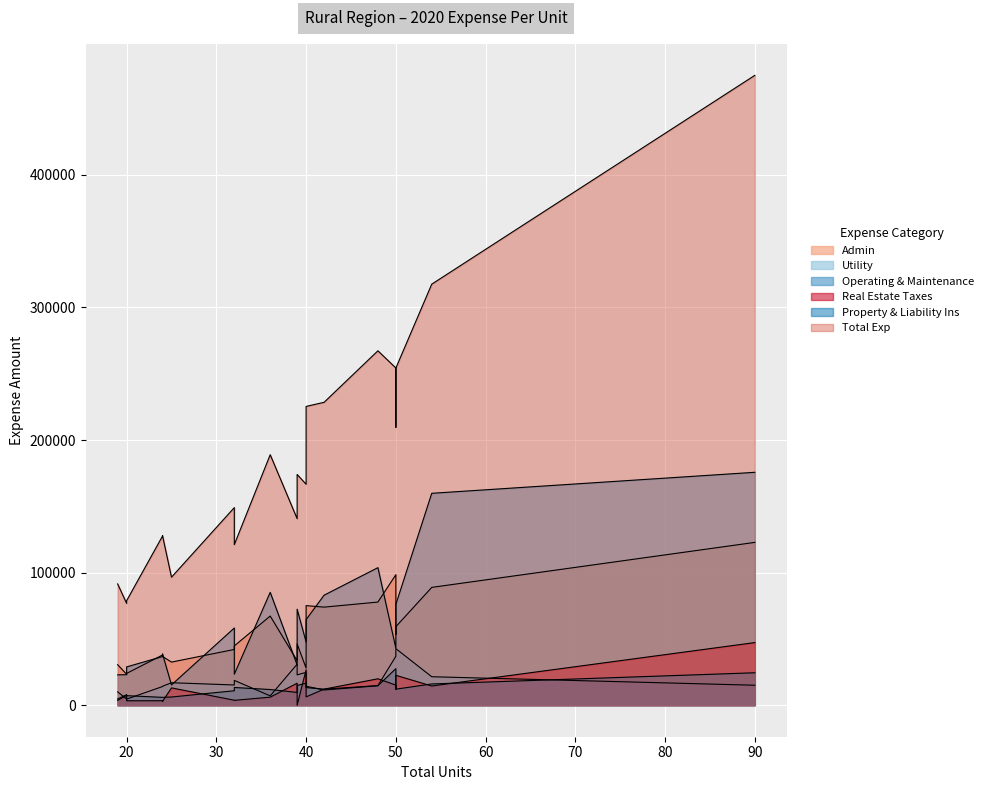

What is the difference between the second highest and second lowest values in the Admin series?

74462